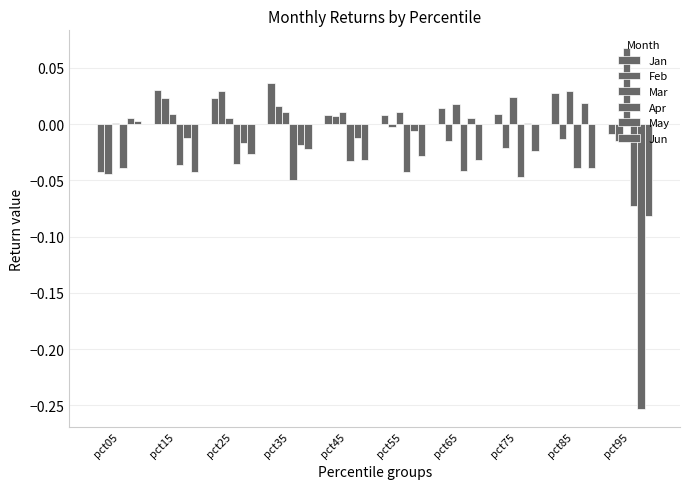

Which category has the highest value in the May series?

pct85